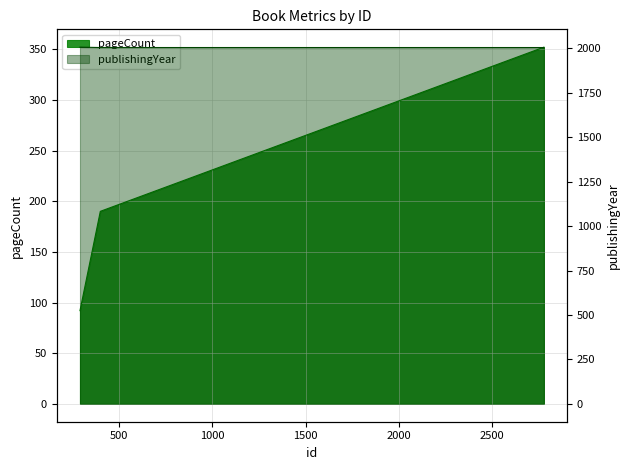

Is it true that publishingYear equals 1144 at 400?

False